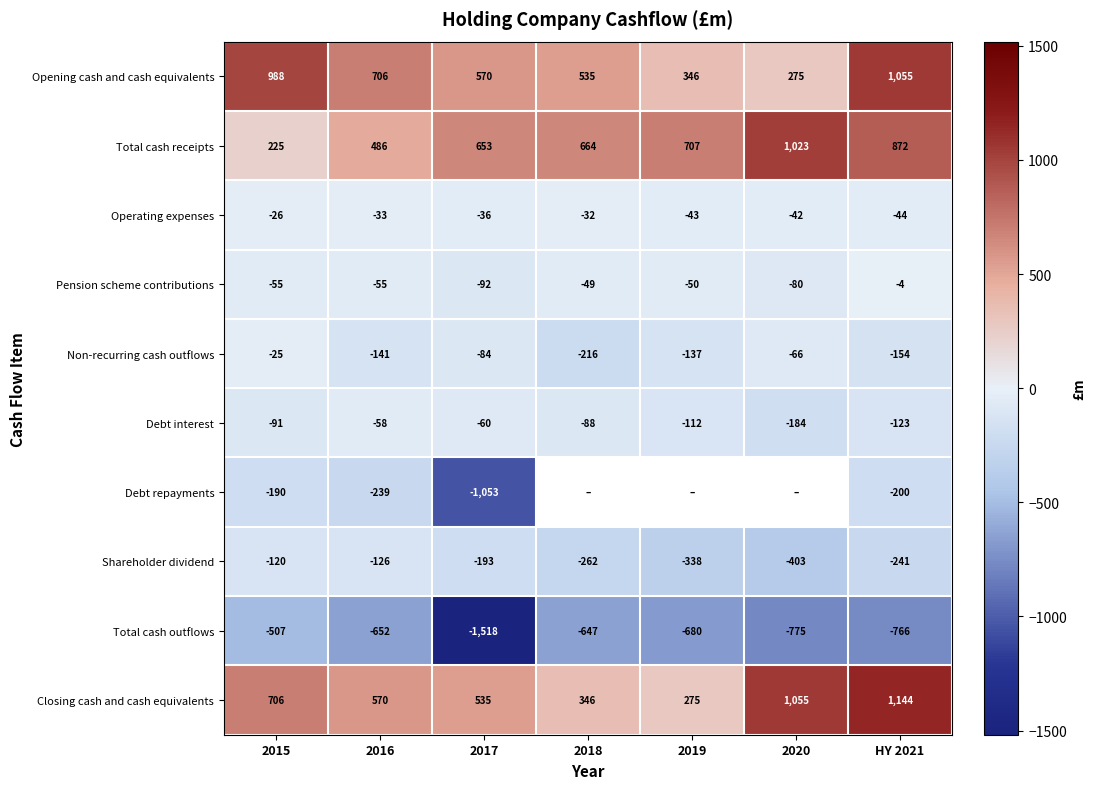

What is the total value across all series at 2016?

458.0